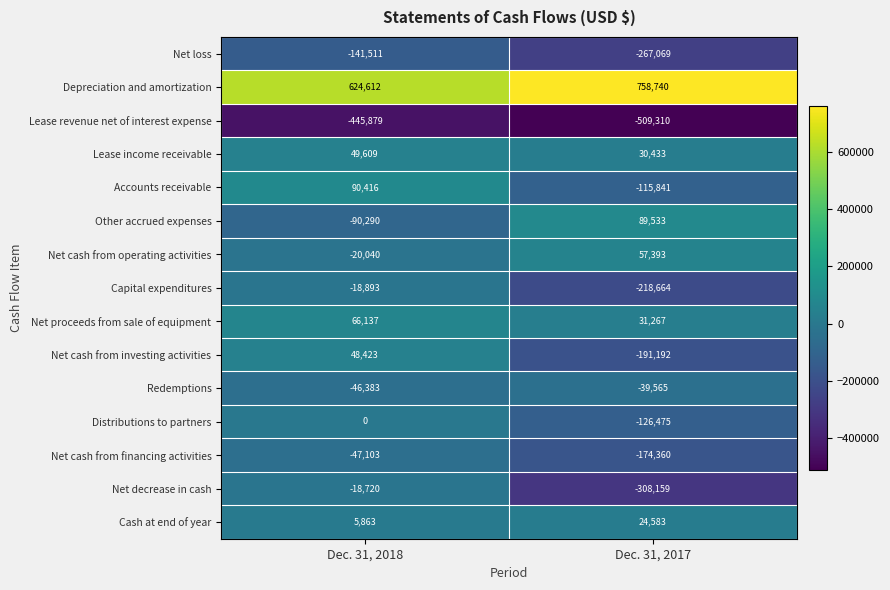

True or false: Distributions to partners has a value of -126475 at Dec. 31, 2017.

True